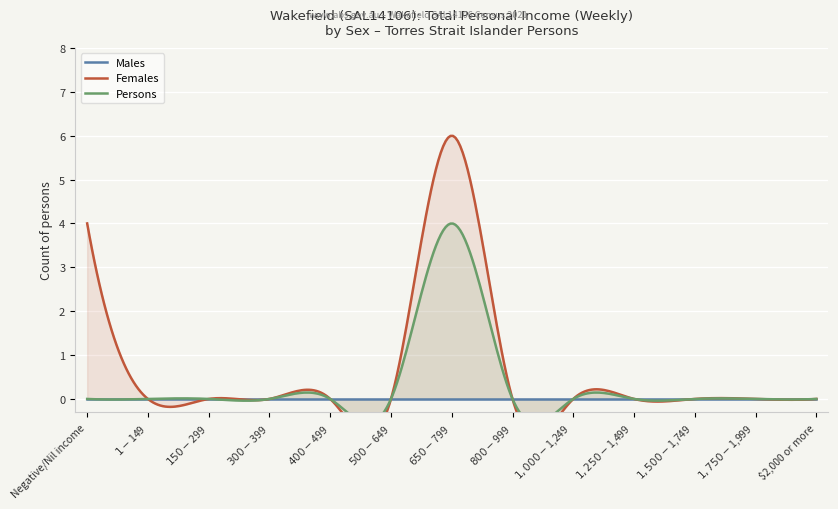

At $500-$649, list the series in order from largest to smallest.

Males, Females, Persons